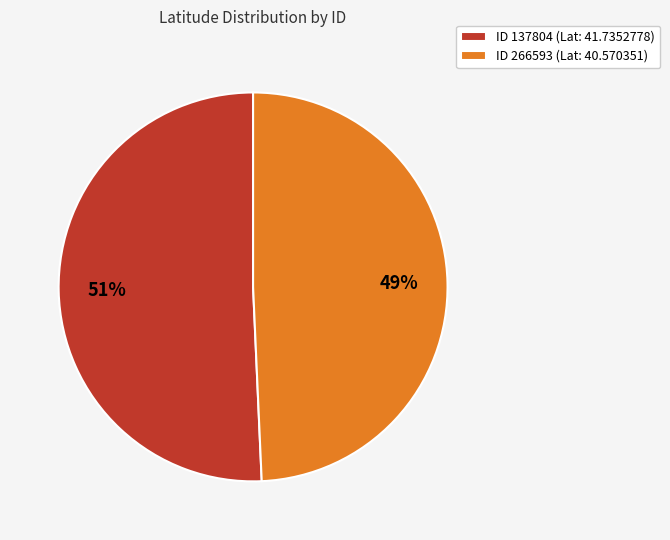

To the nearest percent, what is the combined percentage of ID 266593 (Lat: 40.570351) and ID 137804 (Lat: 41.7352778)?

100%